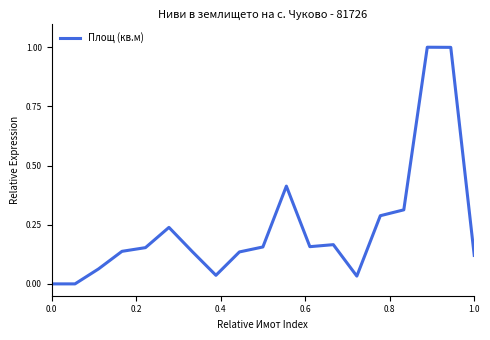

True or false: the data has more than 1 interior local peaks.

True